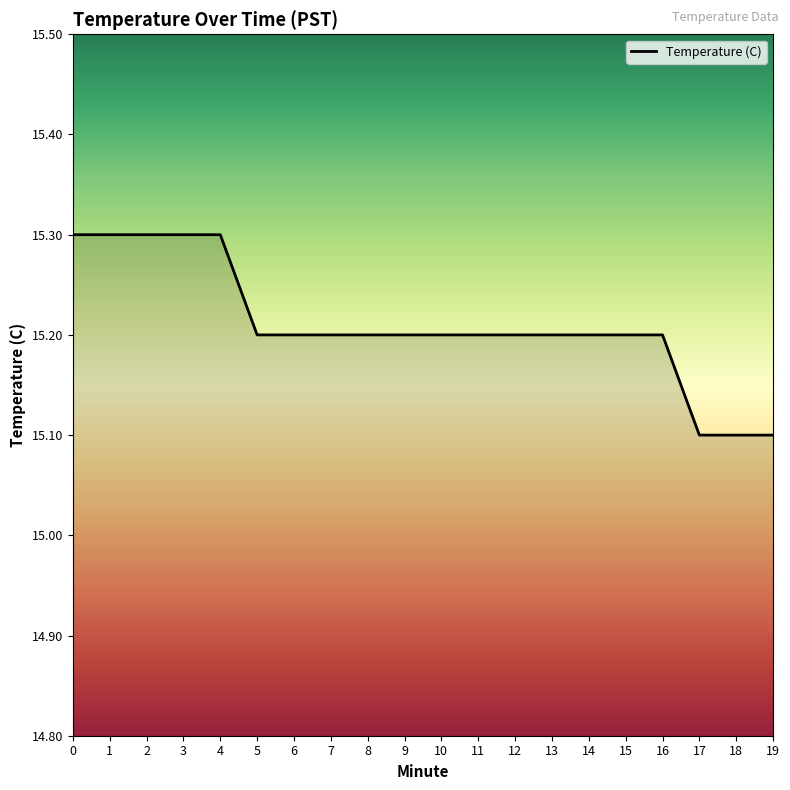

What is the minimum value shown in the chart?

15.1